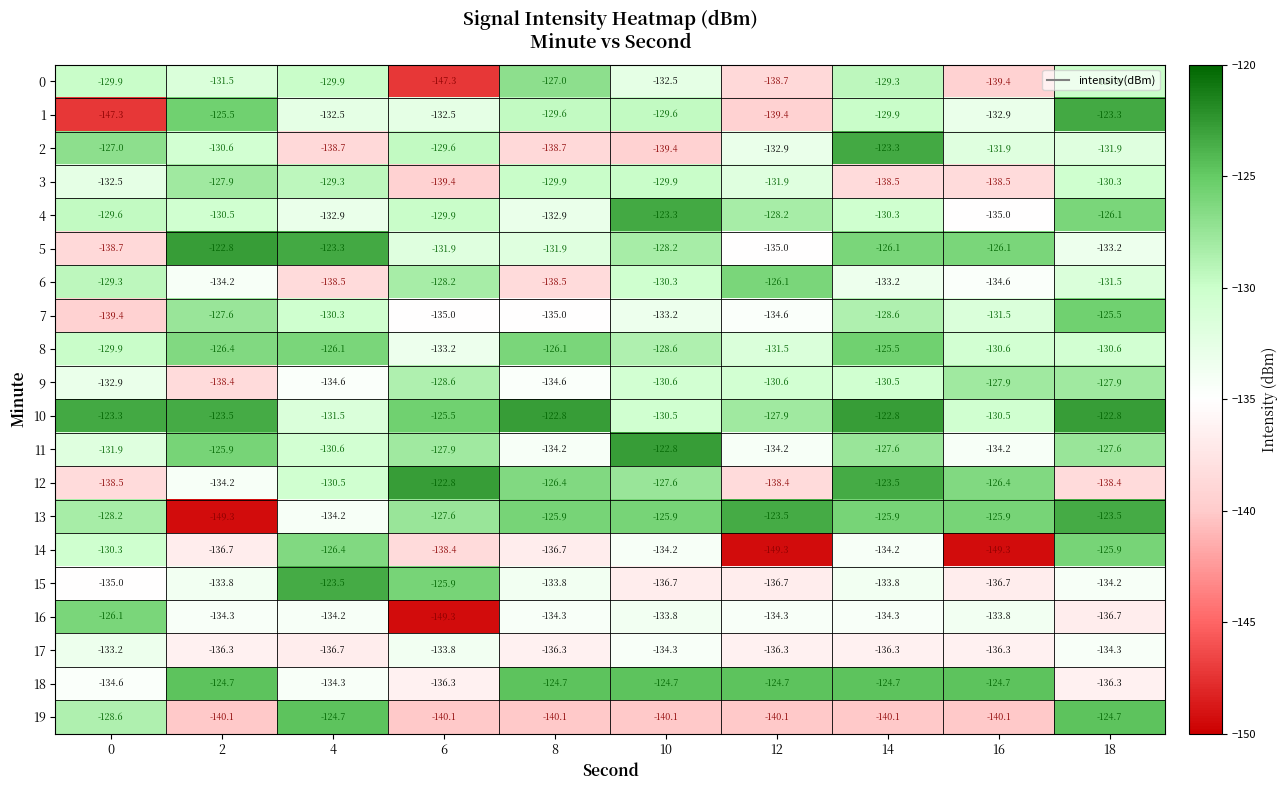

What is the sum of the 4 values at 16 and 4?

-267.9